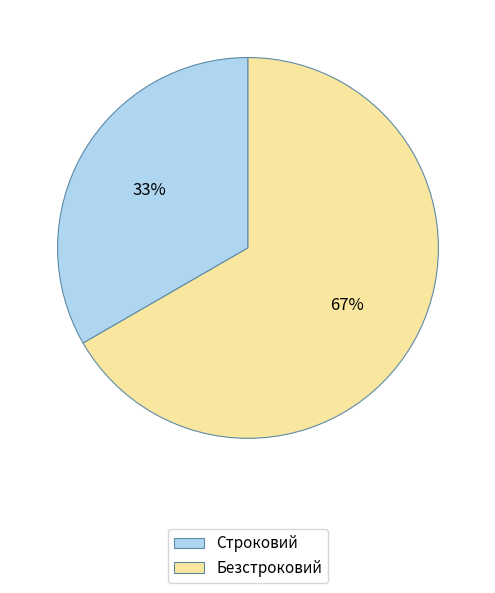

True or false: Строковий accounts for 33% of the total.

True